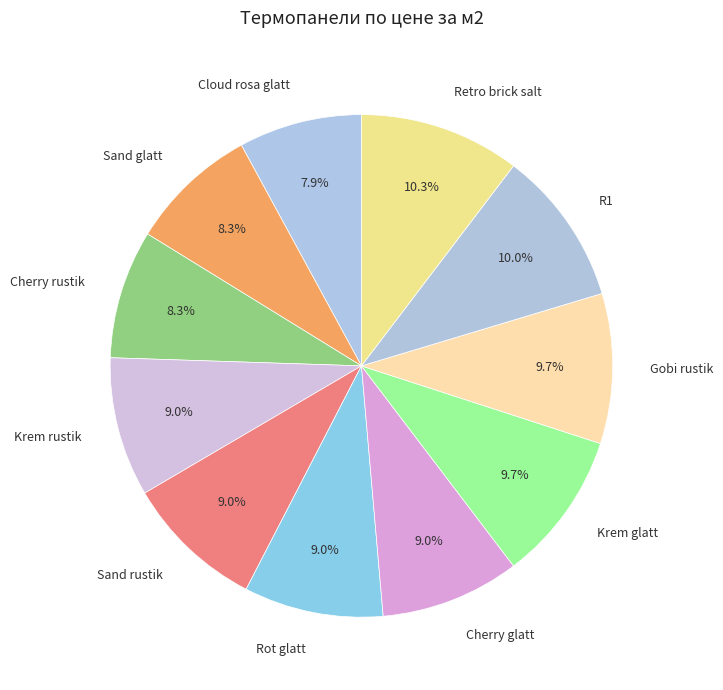

To the nearest percent, what percentage of the pie is Cherry rustik?

8%